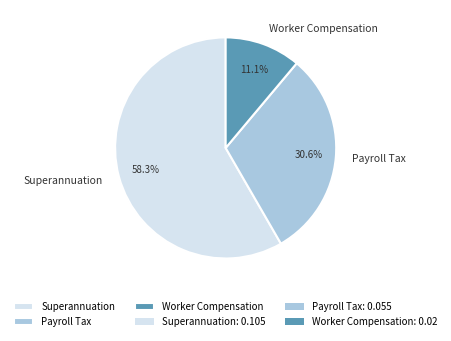

Is the sum of Worker Compensation and Payroll Tax greater than half?

No